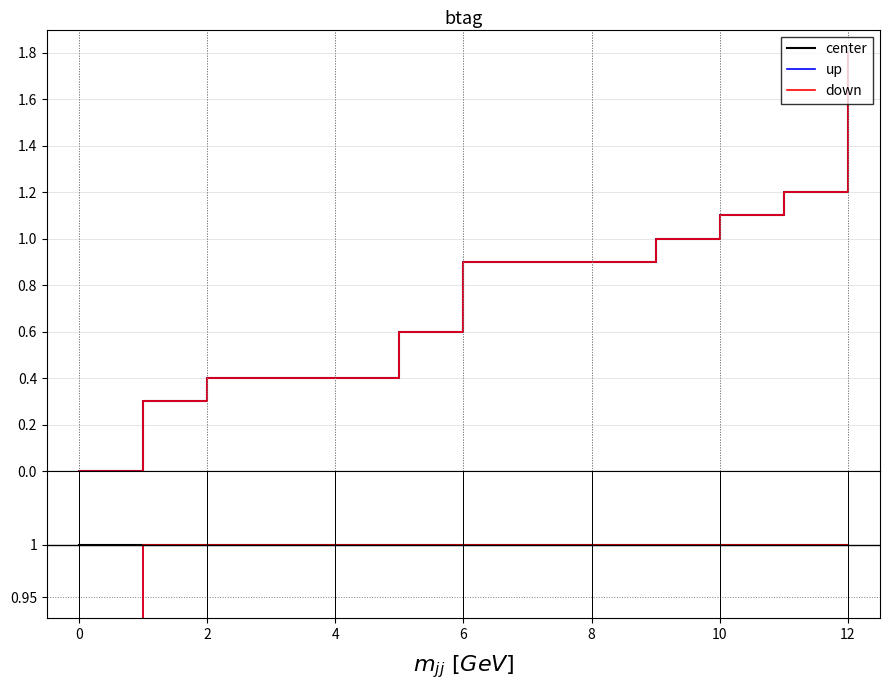

True or false: up has a value of 1.0 at 10.

True